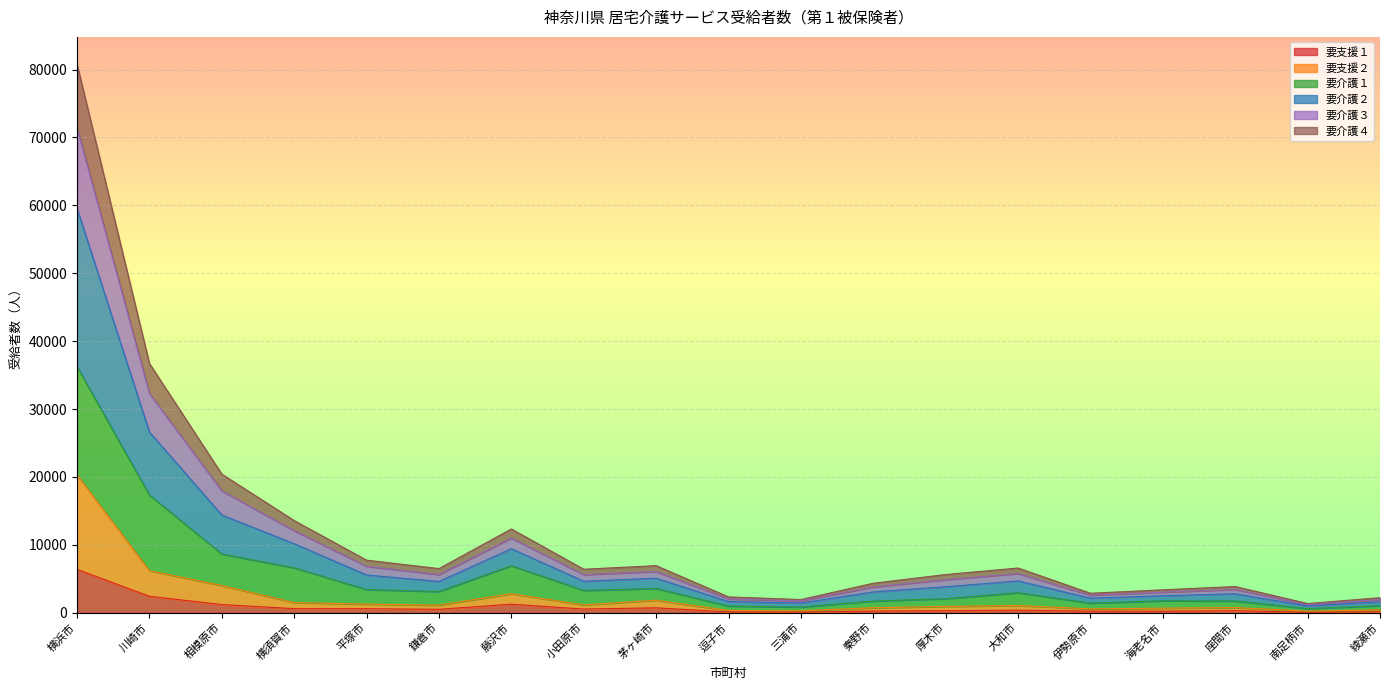

What is the label of the 14th point from the left?

大和市